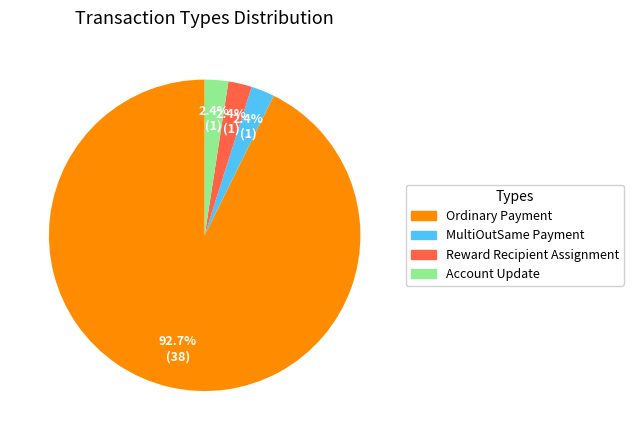

To the nearest percent, what percentage of the pie is Reward Recipient Assignment?

2%